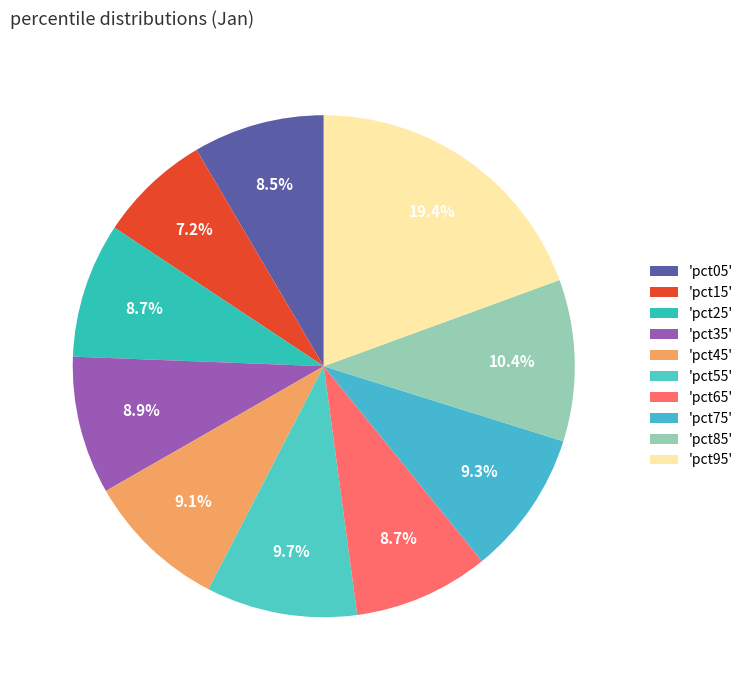

Count the number of slices in the pie.

10